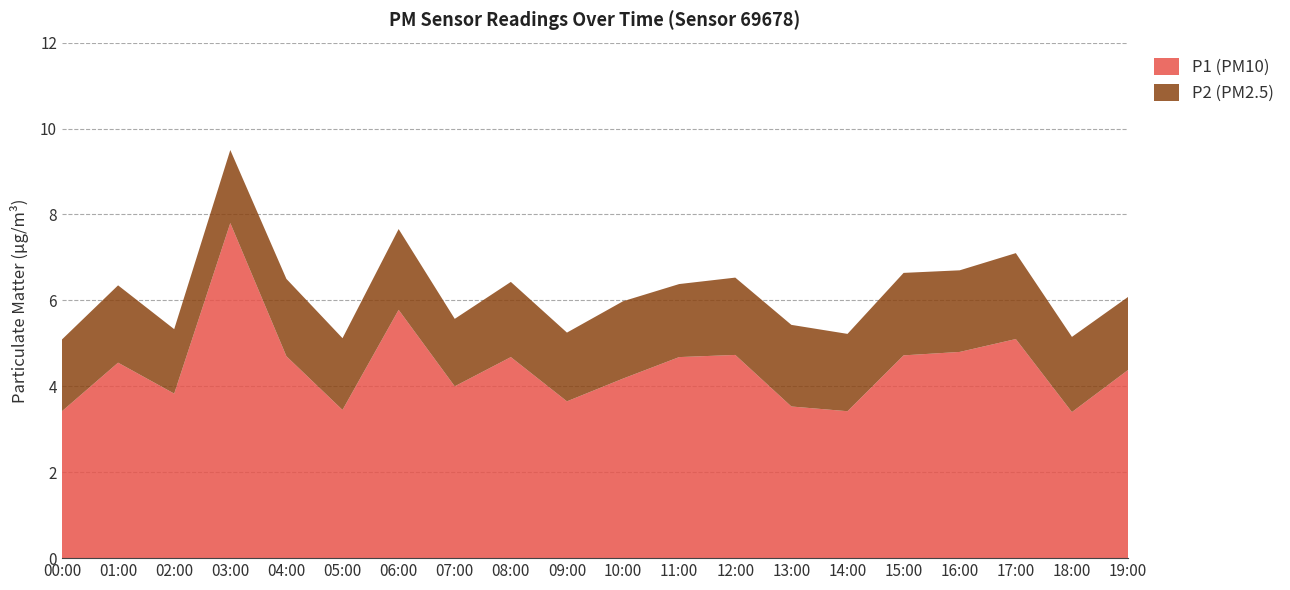

Reading left to right, transcribe all the data shown in this chart.

P1: 3.4	4.5	3.8	7.8	4.7	3.5	5.8	4.0	4.7	3.6	4.2	4.7	4.7	3.5	3.4	4.7	4.8	5.1	3.4	4.4
P2: 1.7	1.8	1.5	1.7	1.8	1.7	1.9	1.6	1.8	1.6	1.8	1.7	1.8	1.9	1.8	1.9	1.9	2.0	1.8	1.7